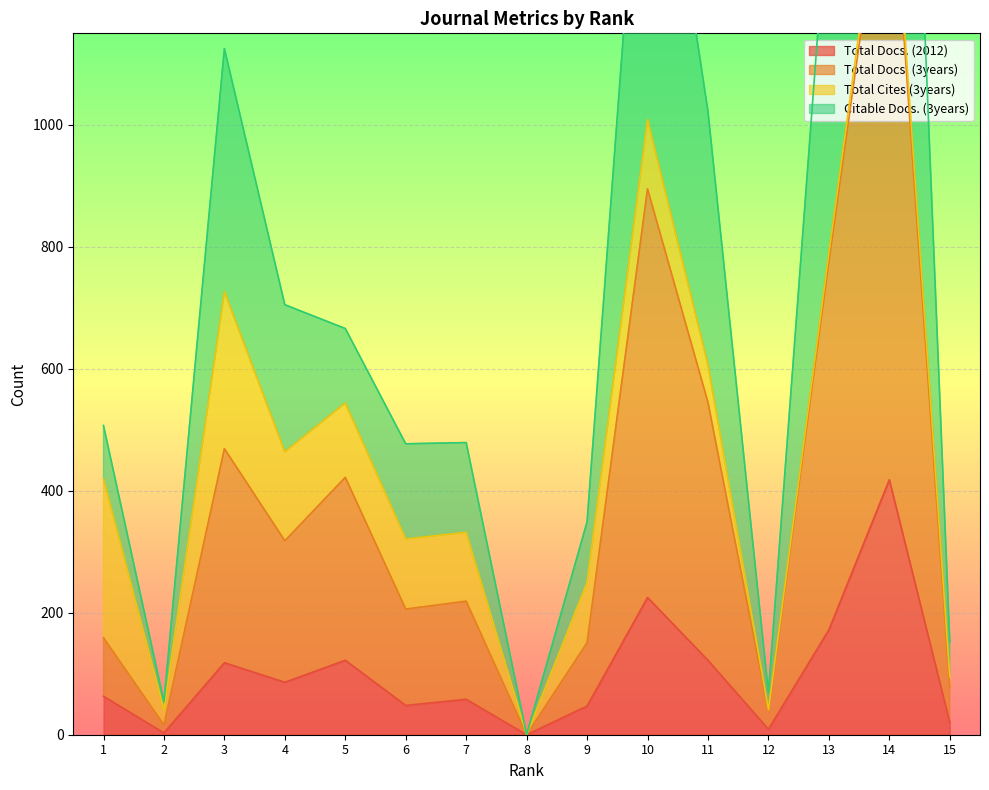

How many data points in Citable Docs. (3years) are less than 507?

7